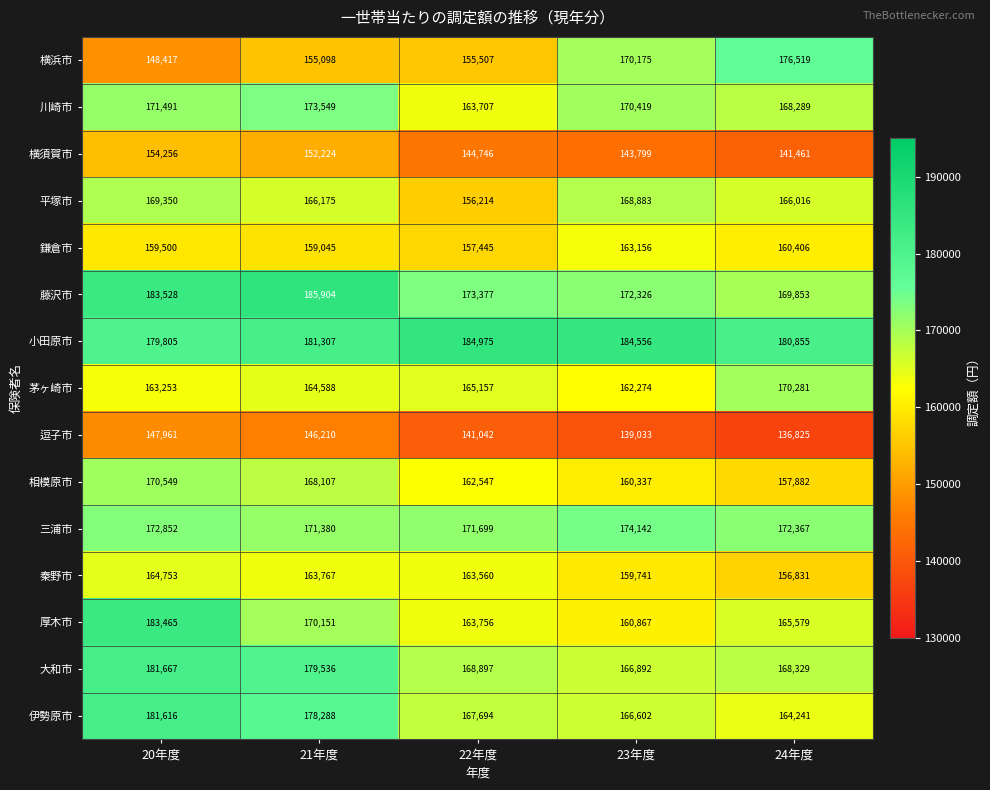

Which series has the largest range (max minus min)?

横浜市